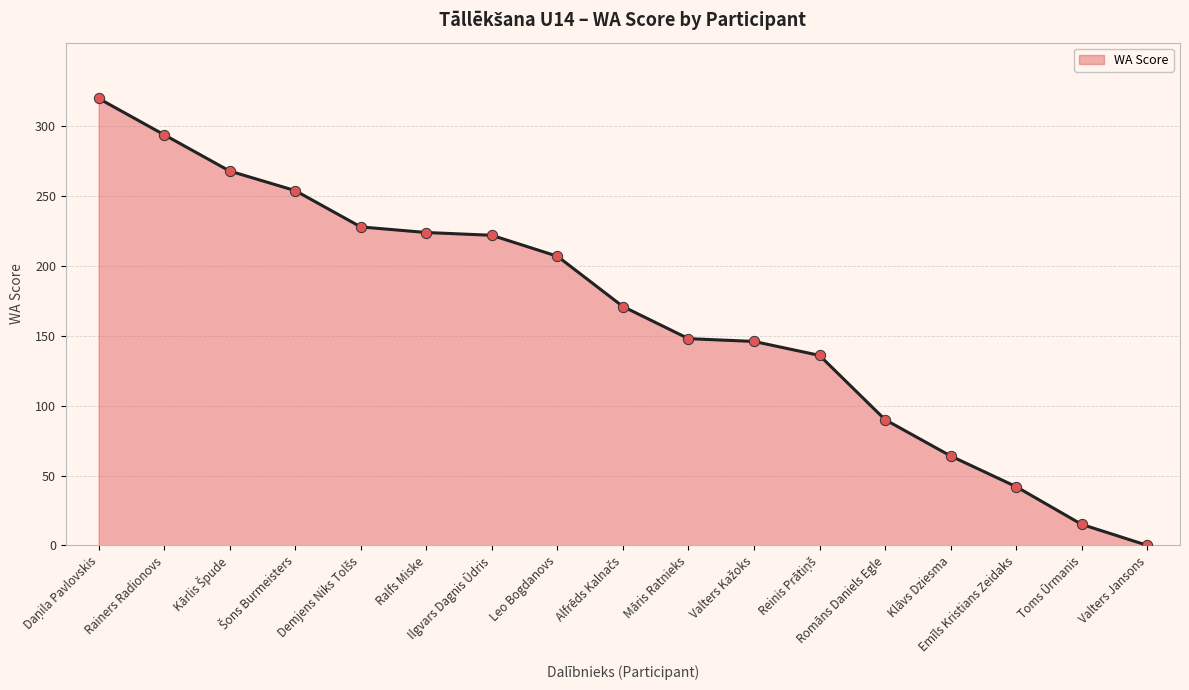

Between Klāvs Dziesma and Emīls Kristians Zeidaks, which is larger?

Klāvs Dziesma